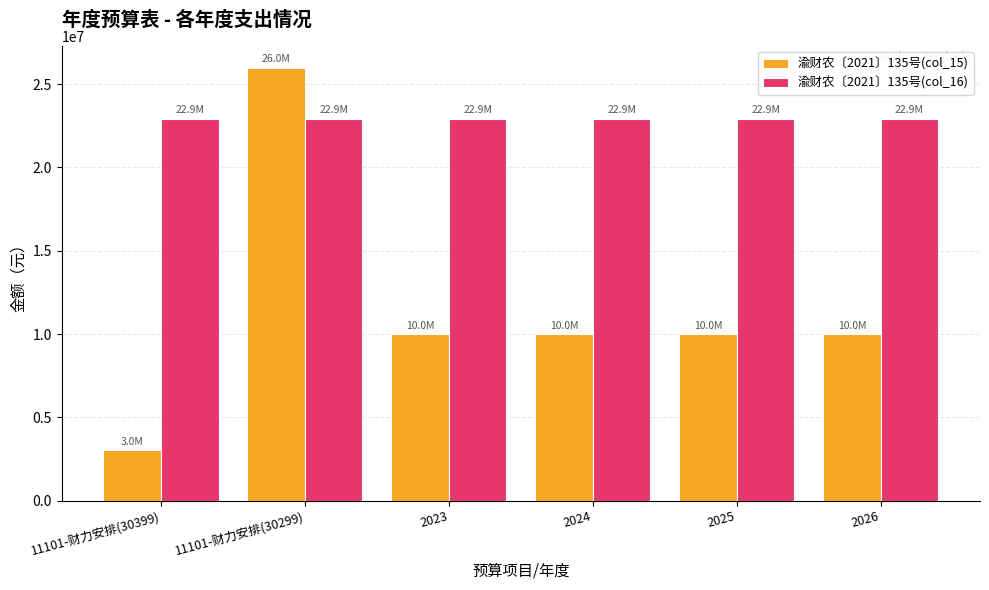

Reading left to right, list all the values displayed in this chart.

渝财农〔2021〕135号(col_15): 11101-财力安排(30399)=3050000	11101-财力安排(30299)=25980000	2023=9980000	2024=9980000	2025=9980000	2026=9980000
渝财农〔2021〕135号(col_16): 11101-财力安排(30399)=22930000	11101-财力安排(30299)=22930000	2023=22930000	2024=22930000	2025=22930000	2026=22930000